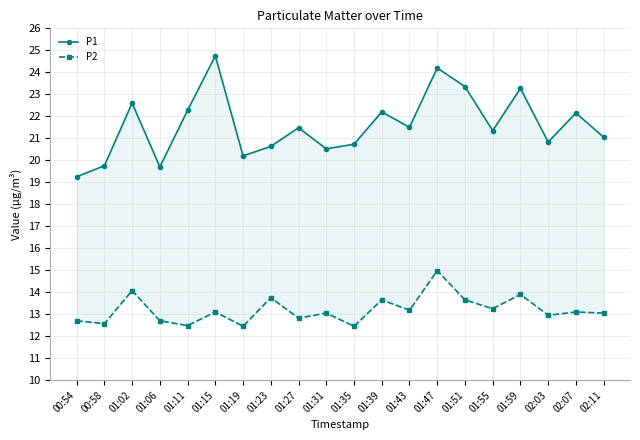

At which label does P2 reach its peak?

01:47